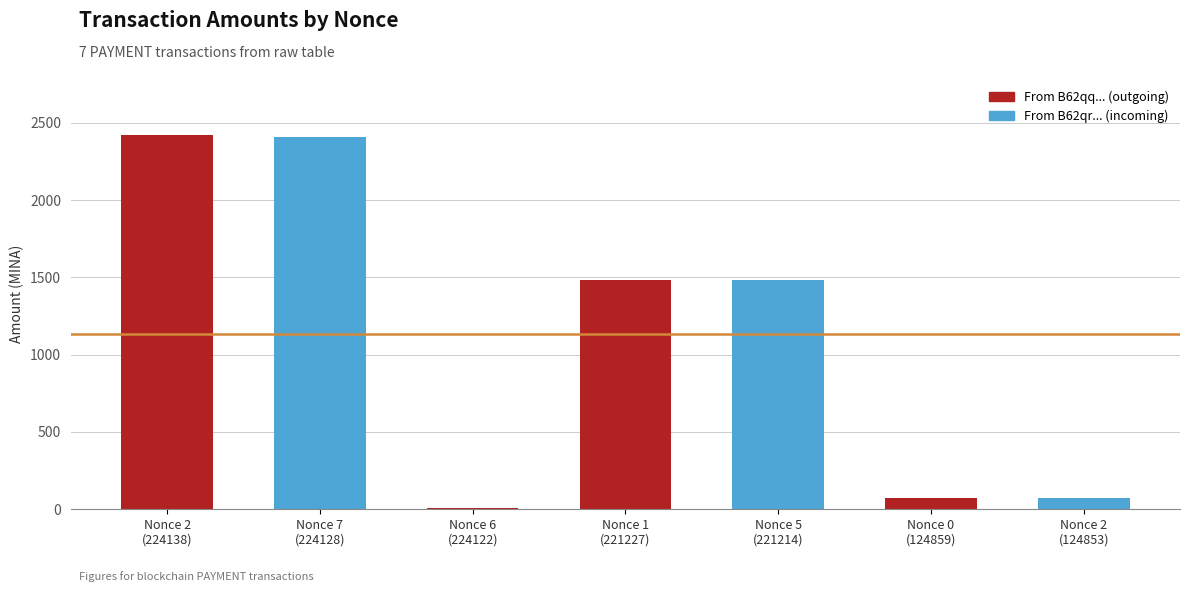

What is the total value across all series at 2?

2420.0